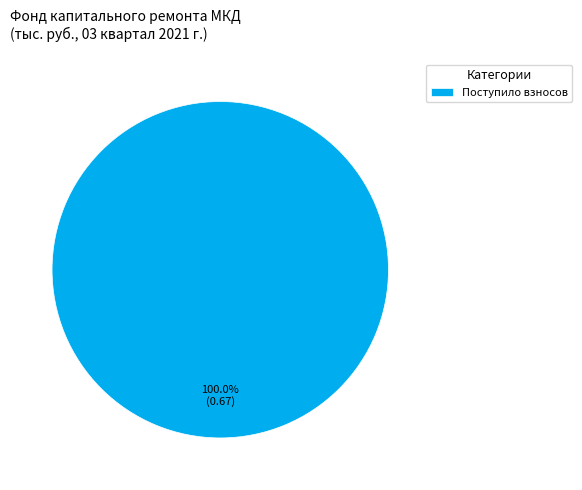

Rank the categories by value from highest to lowest.

Поступило взносов